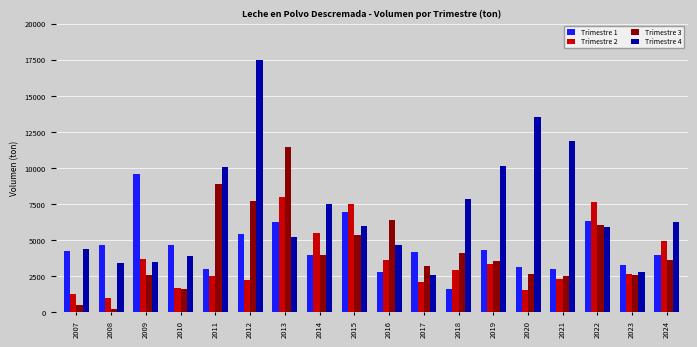

Between 2012 and 2017, which series saw the biggest shift?

Trimestre 4